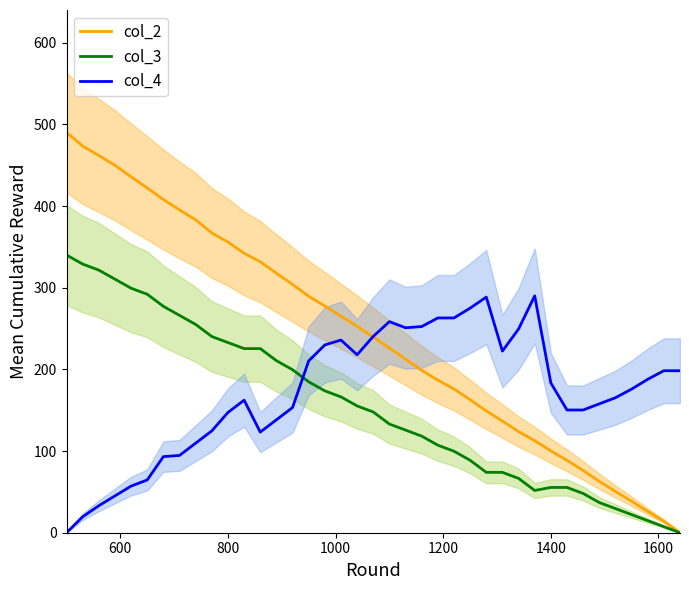

How many interior local valleys does the col_3 series have?

1